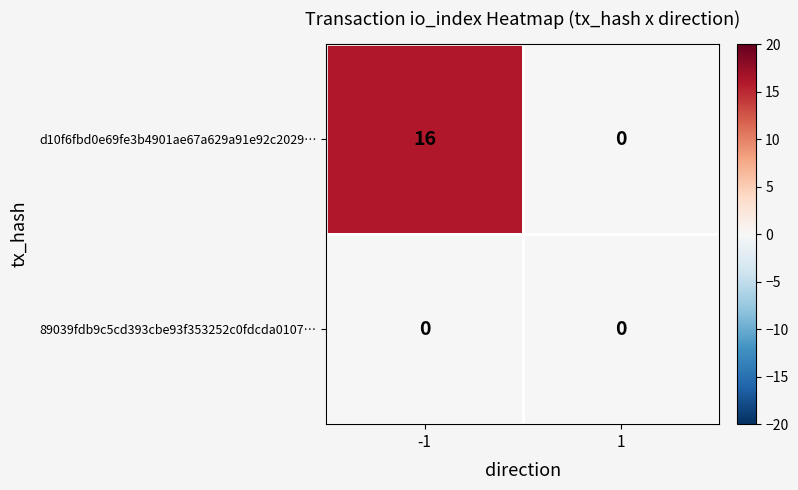

The d10f6fbd0e69fe3b4901ae67a629a91e92c2029… series shows 16 at -1. True or false?

True